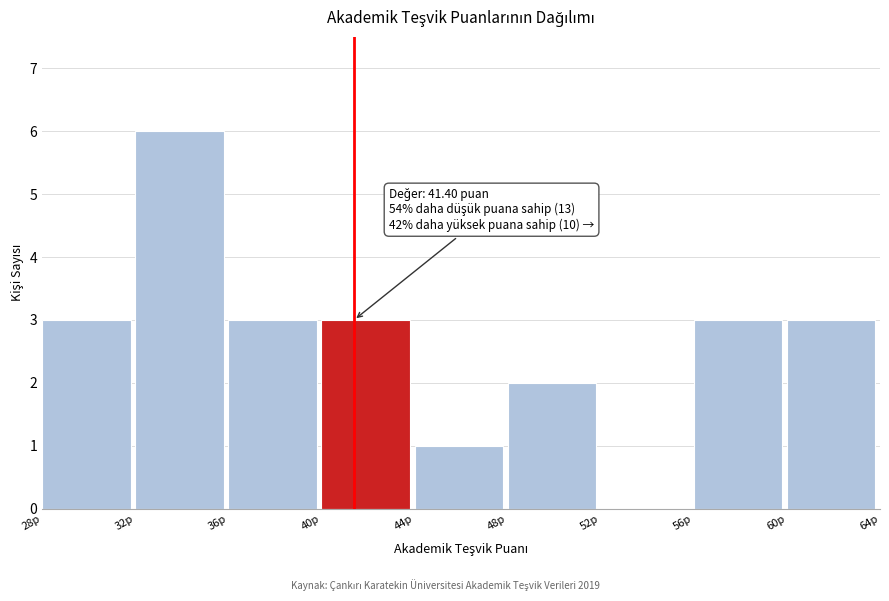

Which range on the x-axis has the tallest bar?

32 to 36